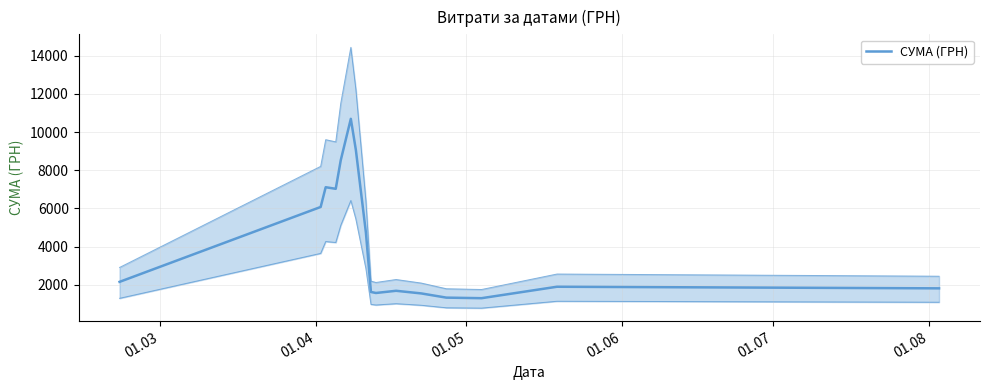

Is it true that the value at 01.07 is 4252.2?

False